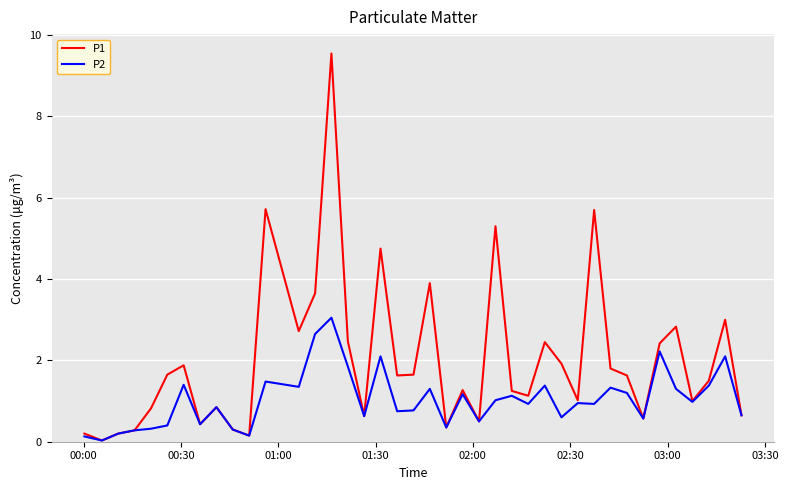

Which series has the largest total across all categories?

P1